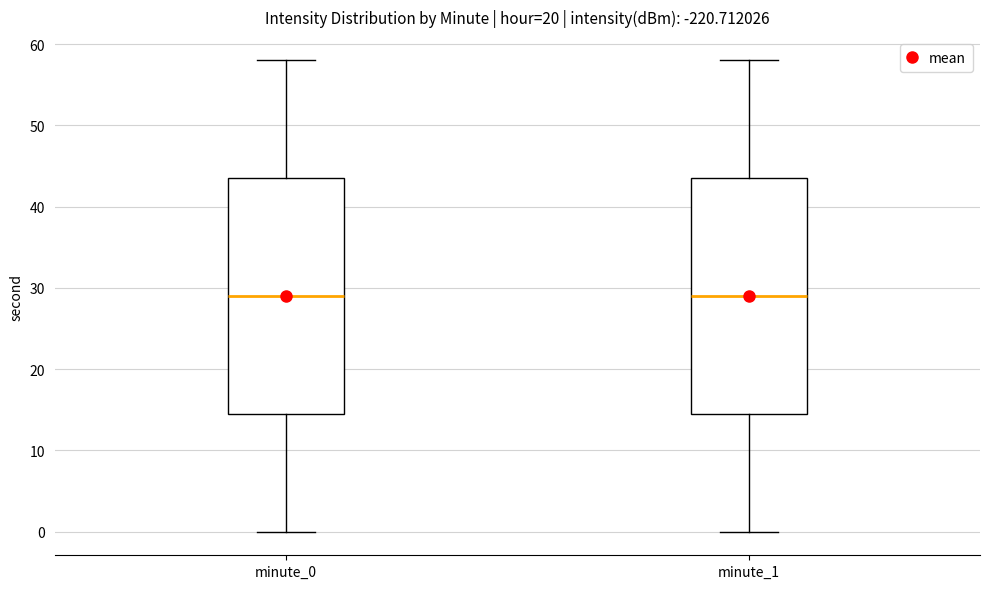

Reading left to right, read every box against the y-axis: the position of its median line, the range the box covers, and the ends of its whiskers. The values are not printed on the chart, so give them approximately, as read against the axis.

minute_0: median 29, box 15 to 44, whiskers 0 to 58
minute_1: median 29, box 15 to 44, whiskers 0 to 58